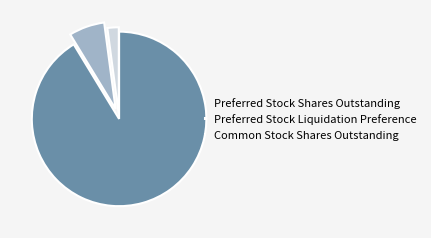

Which has a higher value, Common Stock Shares Outstanding or Preferred Stock Shares Outstanding?

Common Stock Shares Outstanding